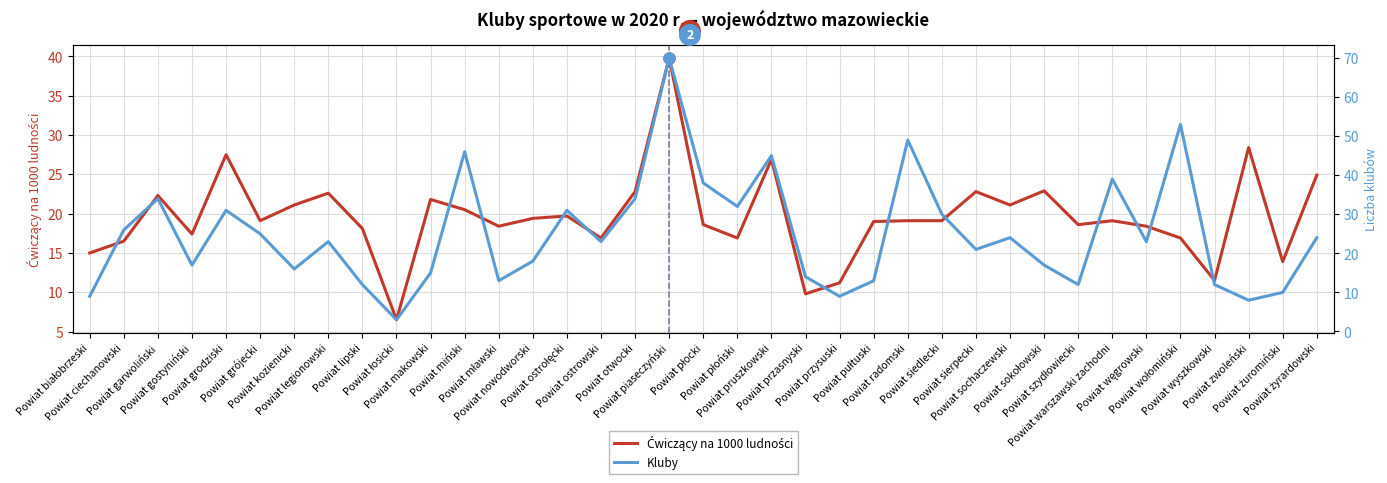

How many intersections are there between Ćwiczący na 1000 ludności and Kluby?

16